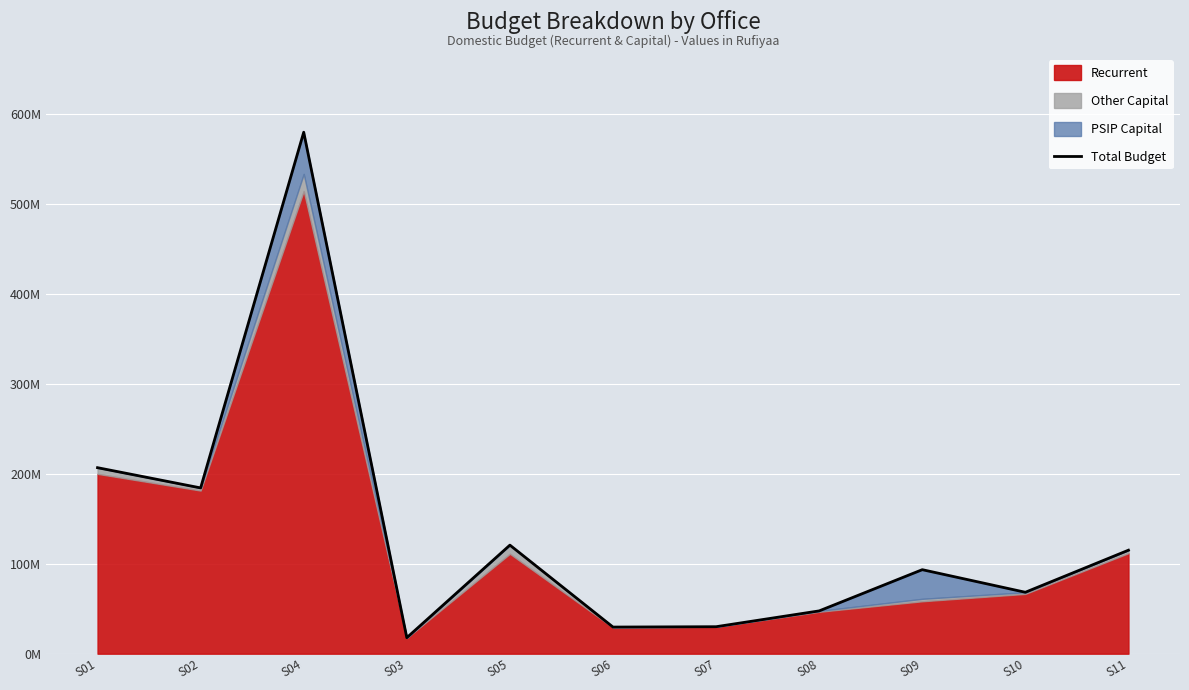

The chart shows a value of 70466277 at S05. True or false?

False